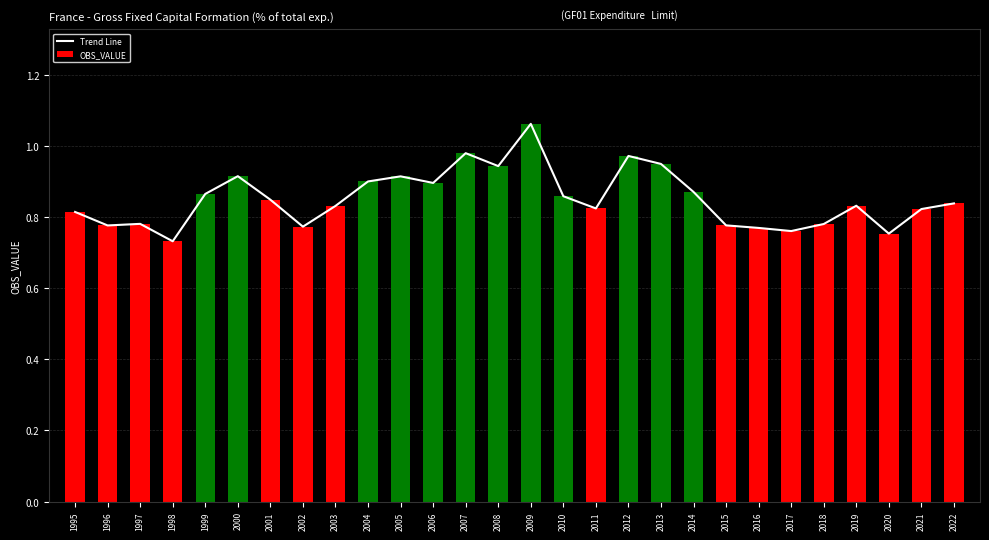

True or false: Trend Line has a value of 0.8 at 2017.

True